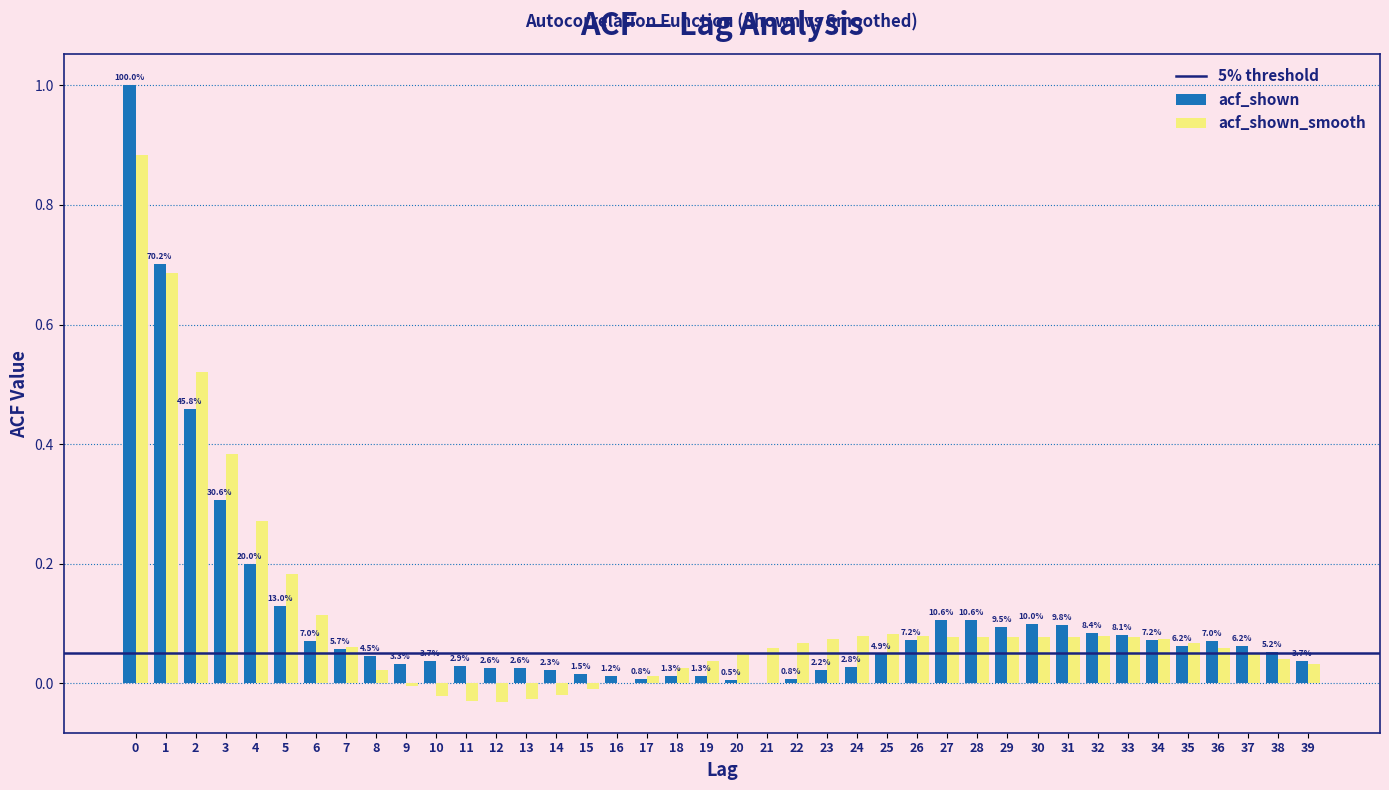

Is the value of acf_shown at 25 greater than the value of acf_shown_smooth at 11?

Yes